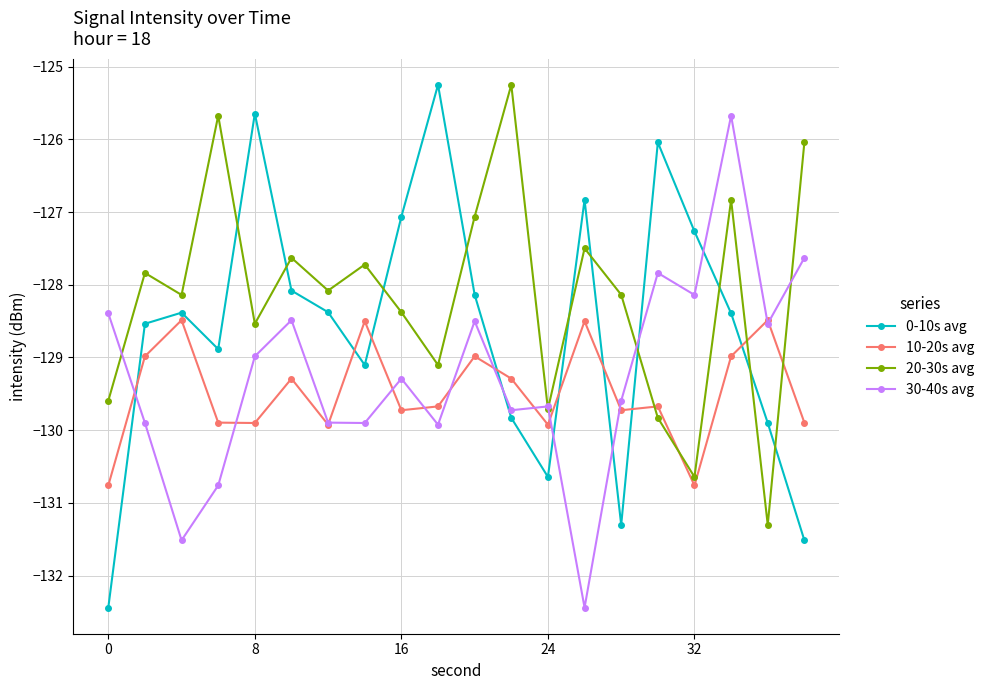

Which series has the widest spread of values?

0-10s avg